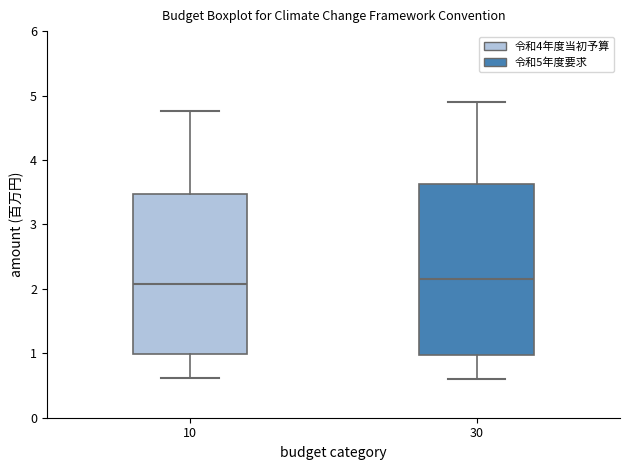

Comparing the boxes themselves (not the whiskers), which one is the tallest?

30